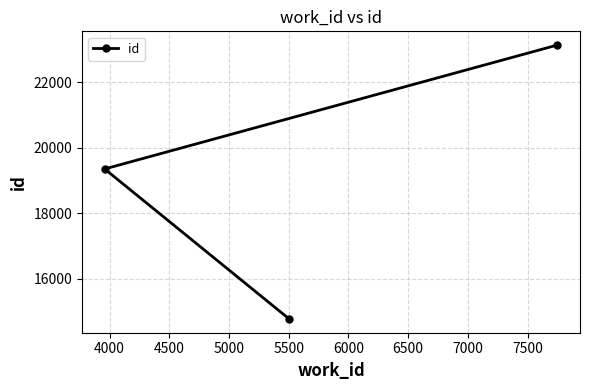

What is the minimum value shown in the chart?

14770